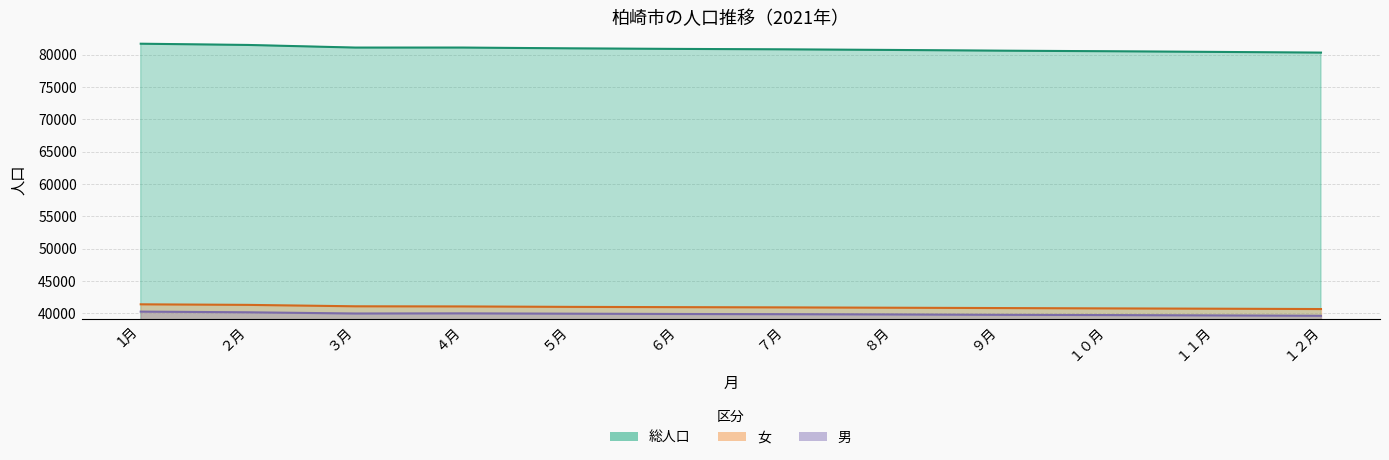

The value of 総人口 at ９月 is 80595. True or false?

True